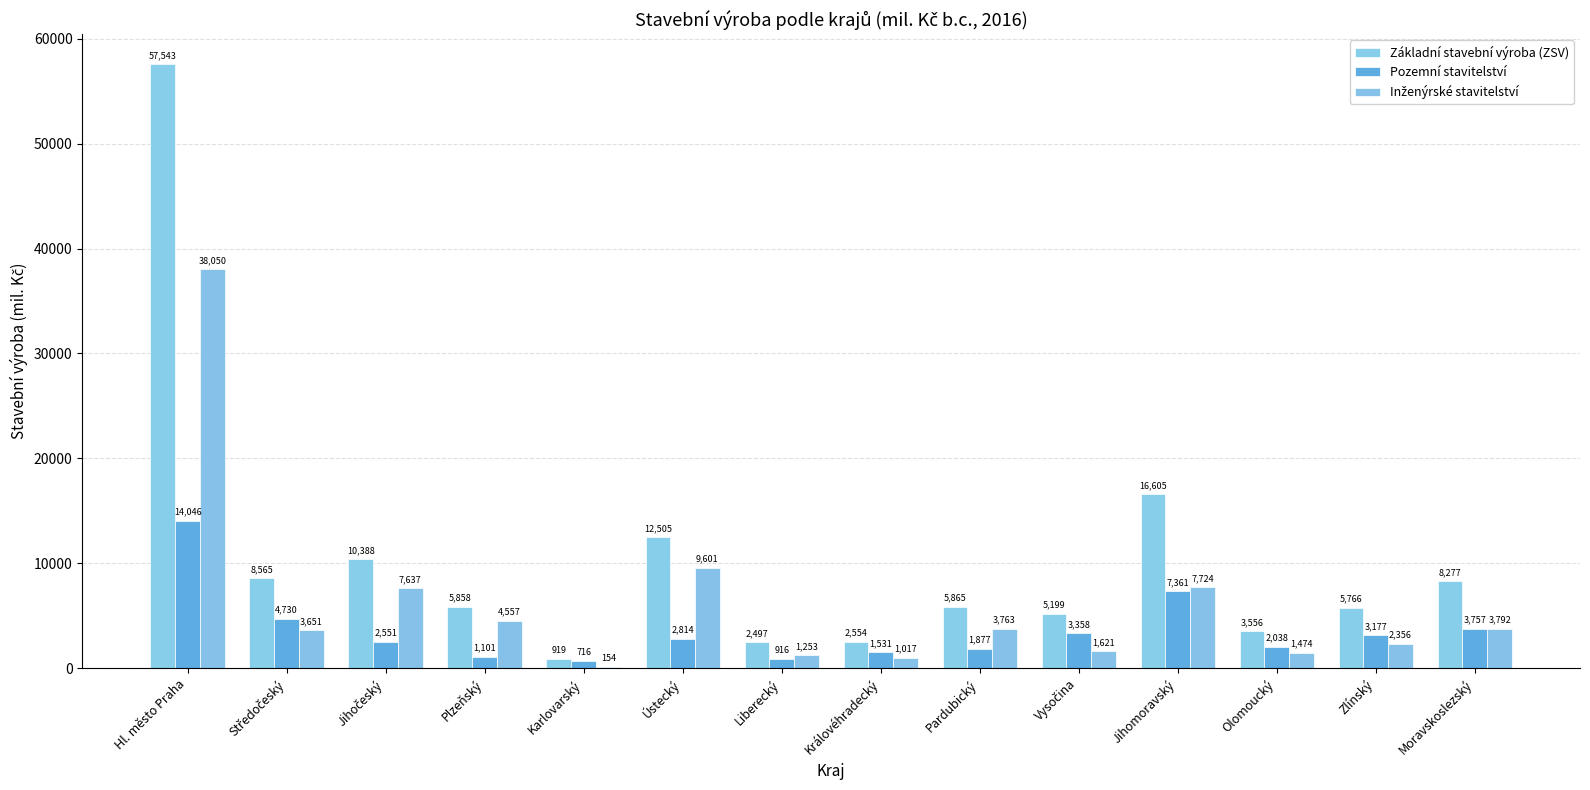

What position from the left is Karlovarský?

5